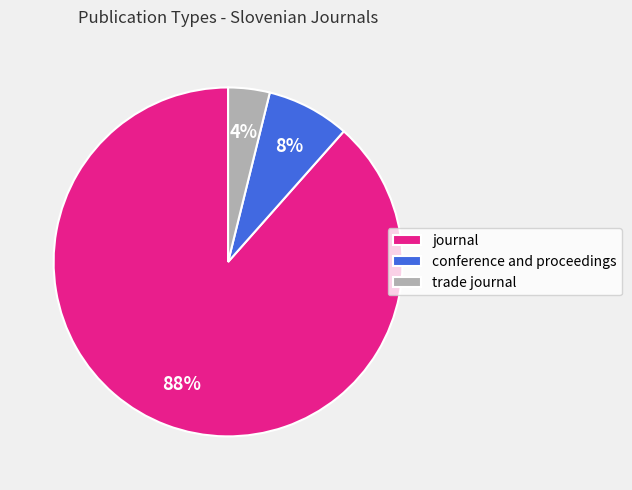

Which slice is the smallest?

trade journal